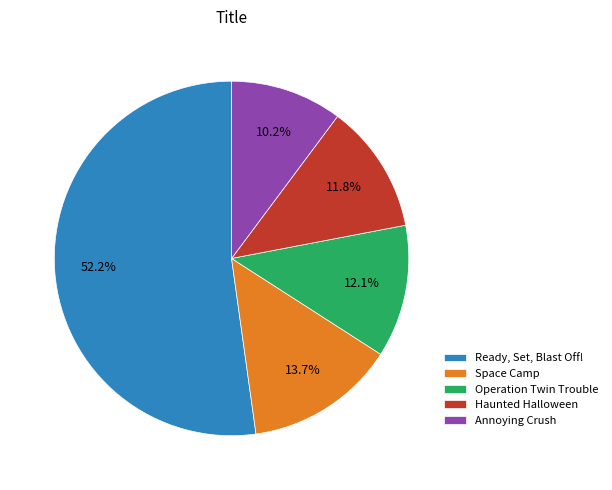

Which has a higher value, Annoying Crush or Space Camp?

Space Camp